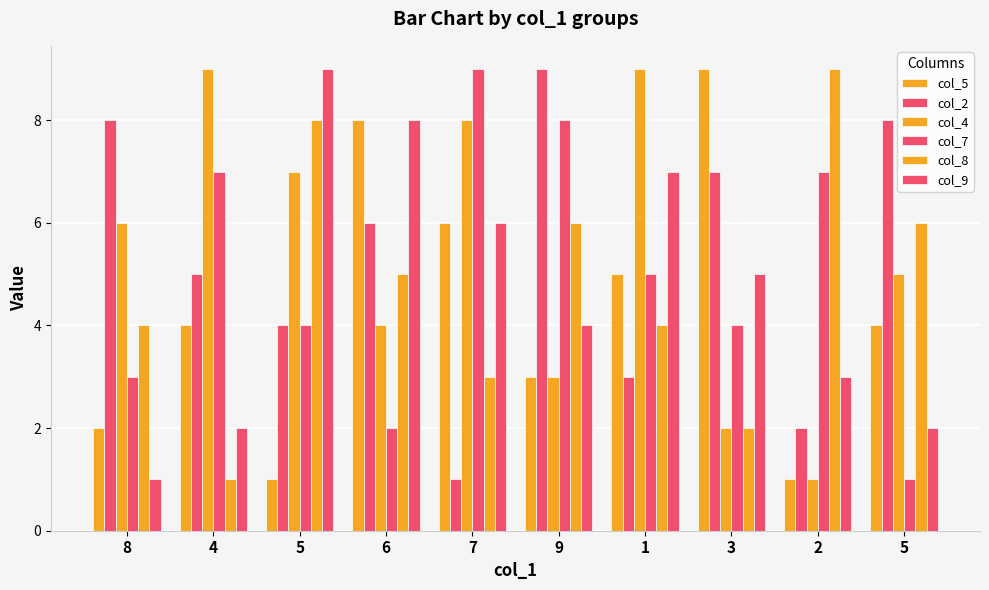

True or false: col_4 has a value of 3 at 9.

True